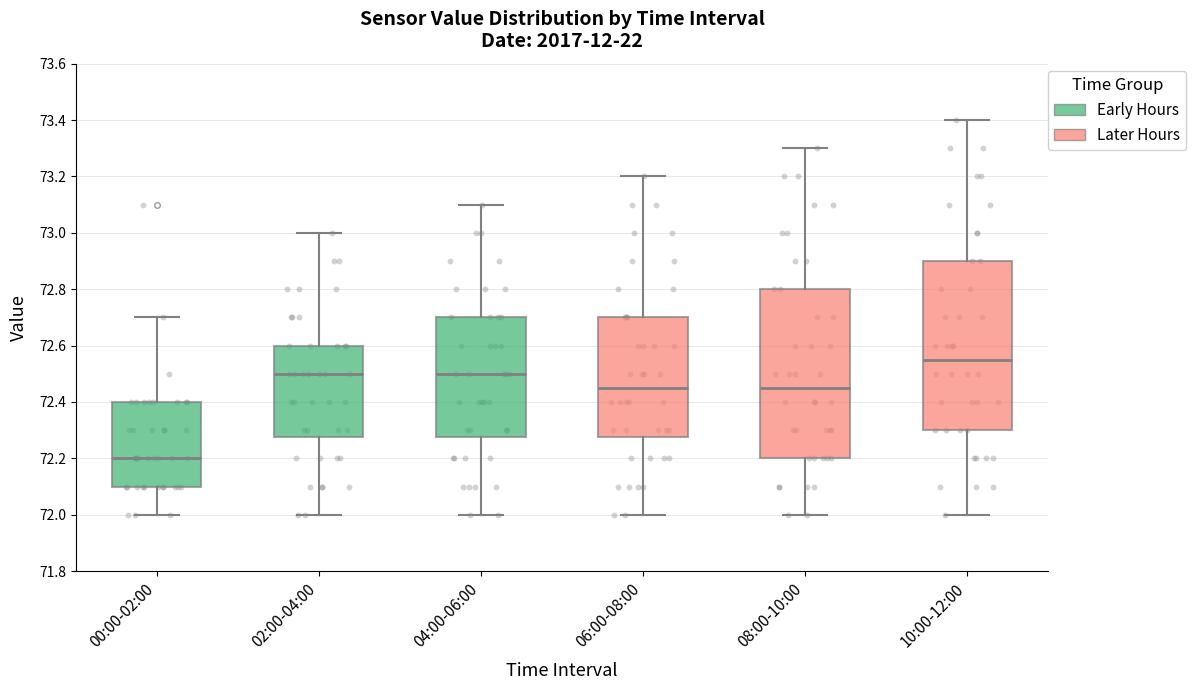

Reading left to right, read every box against the y-axis: the position of its median line, the range the box covers, and the ends of its whiskers. The values are not printed on the chart, so give them approximately, as read against the axis.

00:00-02:00: median 72.20, box 72.10 to 72.40, whiskers 72.00 to 72.70
02:00-04:00: median 72.50, box 72.28 to 72.60, whiskers 72.00 to 73.00
04:00-06:00: median 72.50, box 72.28 to 72.70, whiskers 72.00 to 73.10
06:00-08:00: median 72.46, box 72.28 to 72.70, whiskers 72.00 to 73.20
08:00-10:00: median 72.46, box 72.20 to 72.80, whiskers 72.00 to 73.30
10:00-12:00: median 72.56, box 72.30 to 72.90, whiskers 72.00 to 73.40